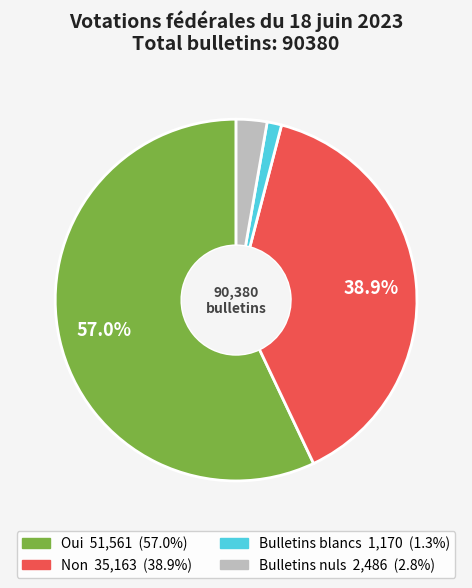

Is there a majority slice in this chart?

Yes